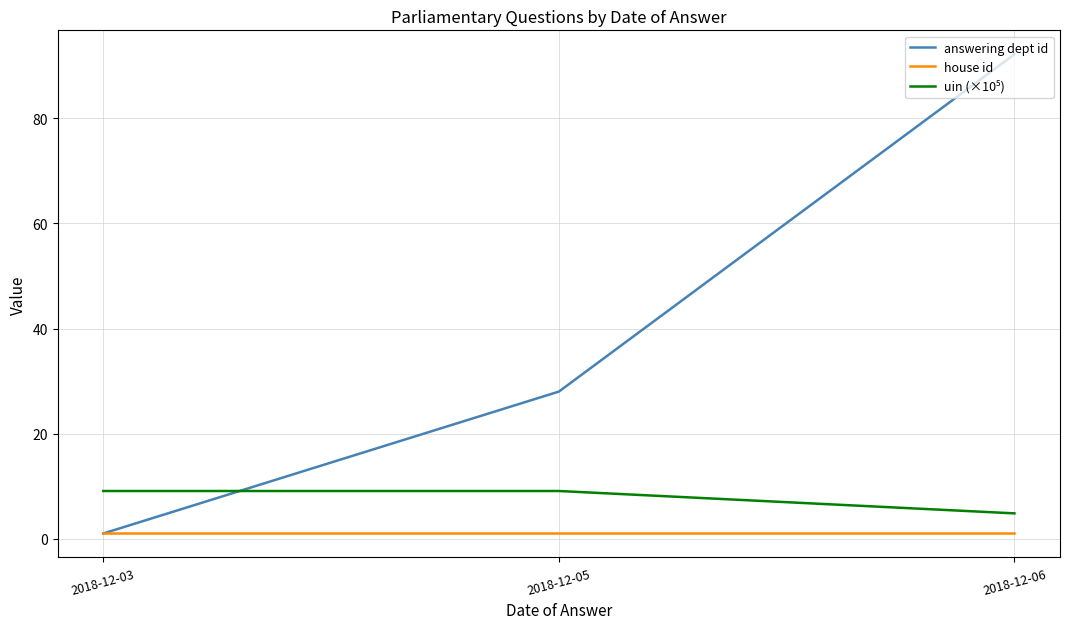

Which series has the largest range (max minus min)?

answering dept id